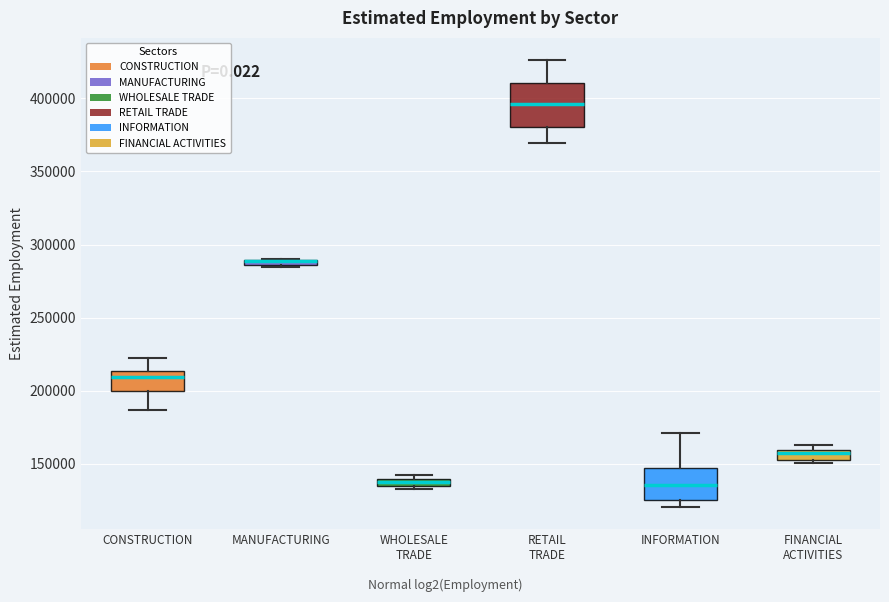

Where is the lower edge of the box for MANUFACTURING on the y-axis? The values are not printed on the chart, so give them approximately, as read against the axis.

285000